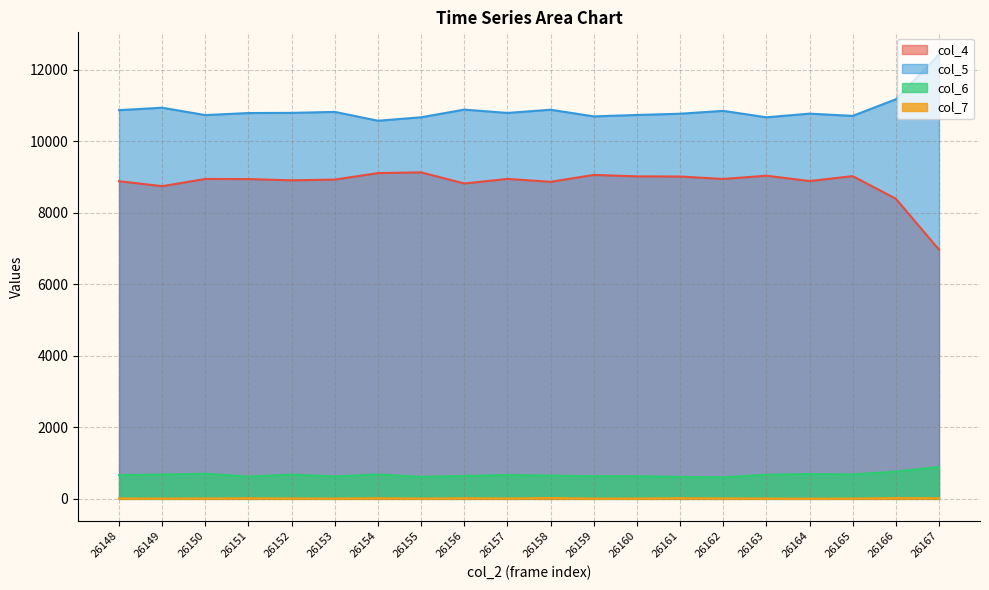

In col_7, how many points are lower than both neighbors (excluding endpoints)?

6